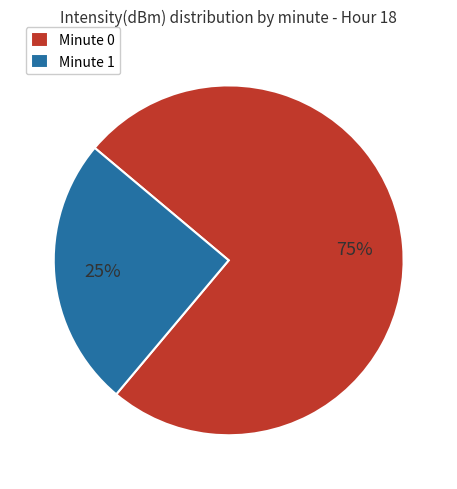

Do Minute 0 and Minute 1 together represent more than half of the pie?

Yes